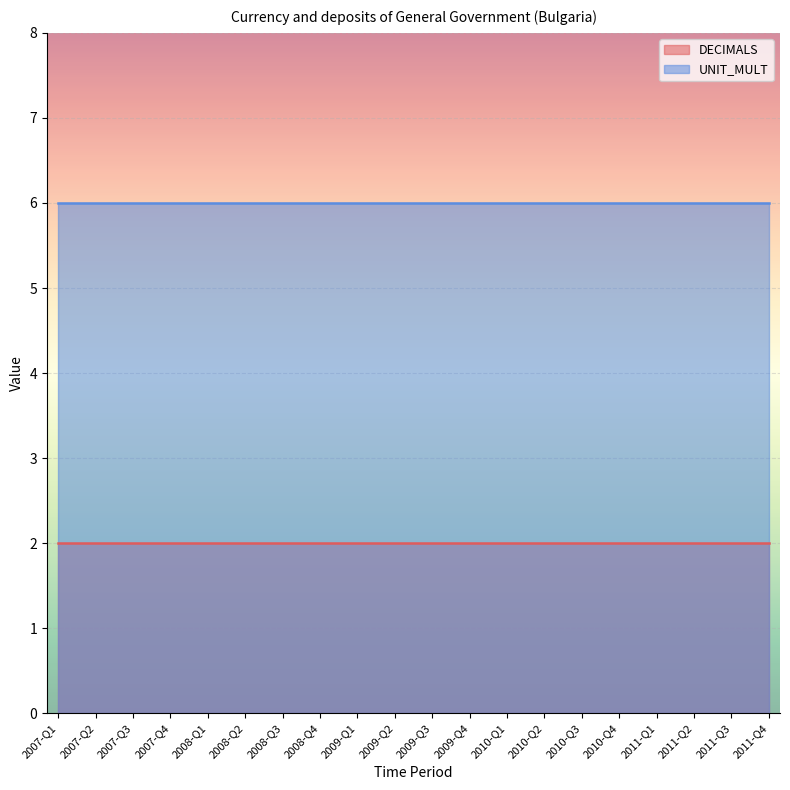

The DECIMALS series shows 3 at 2011-Q3. True or false?

False